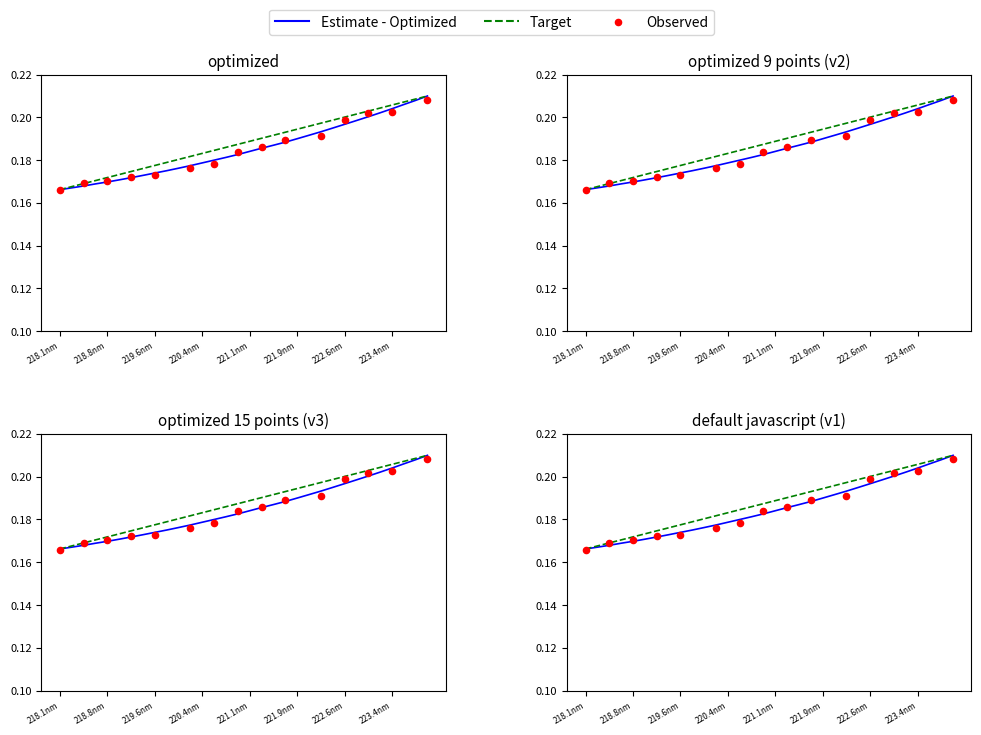

Between 219.3979 and 223.9802, which is larger?

223.9802